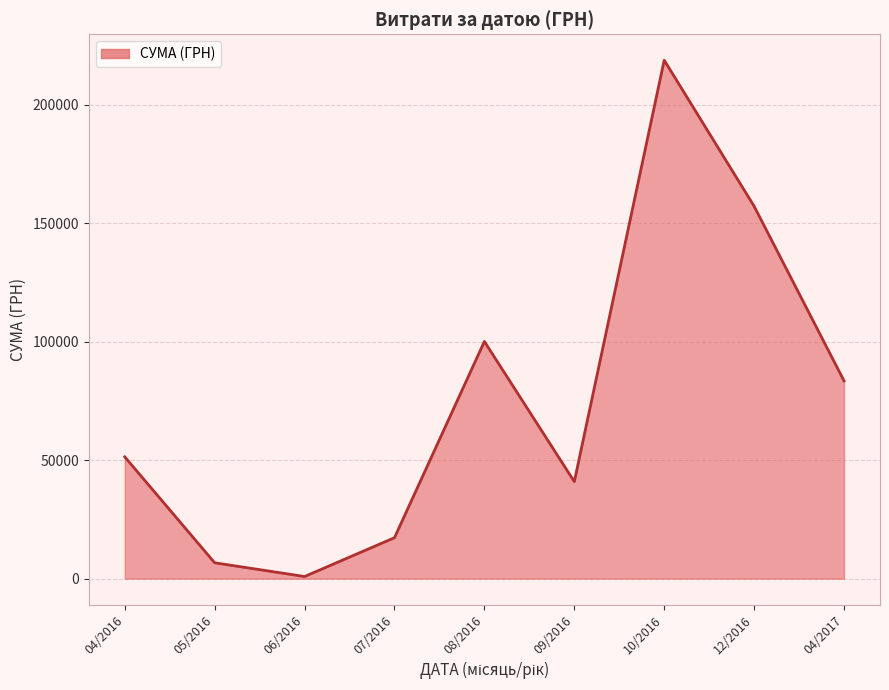

Count the number of categories in the chart.

9